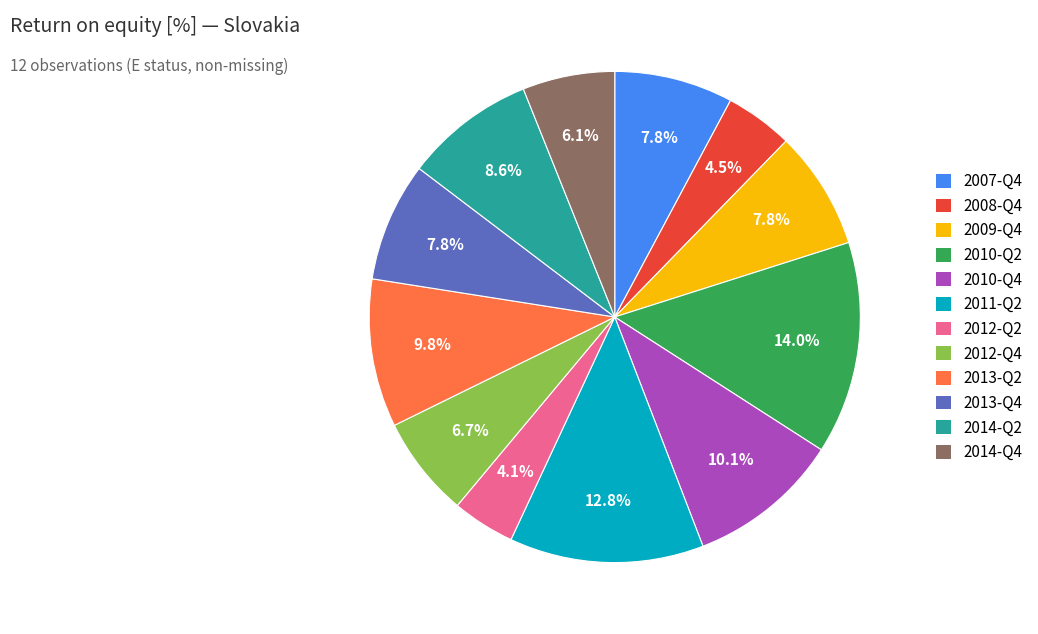

What percentage do 2011-Q2 and 2014-Q2 together represent?

21.4%